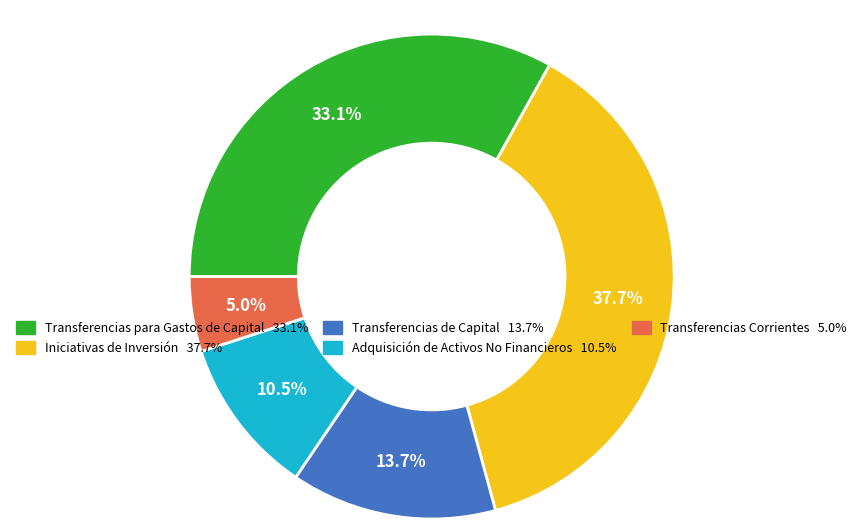

Is Transferencias de Capital the majority of the pie?

No